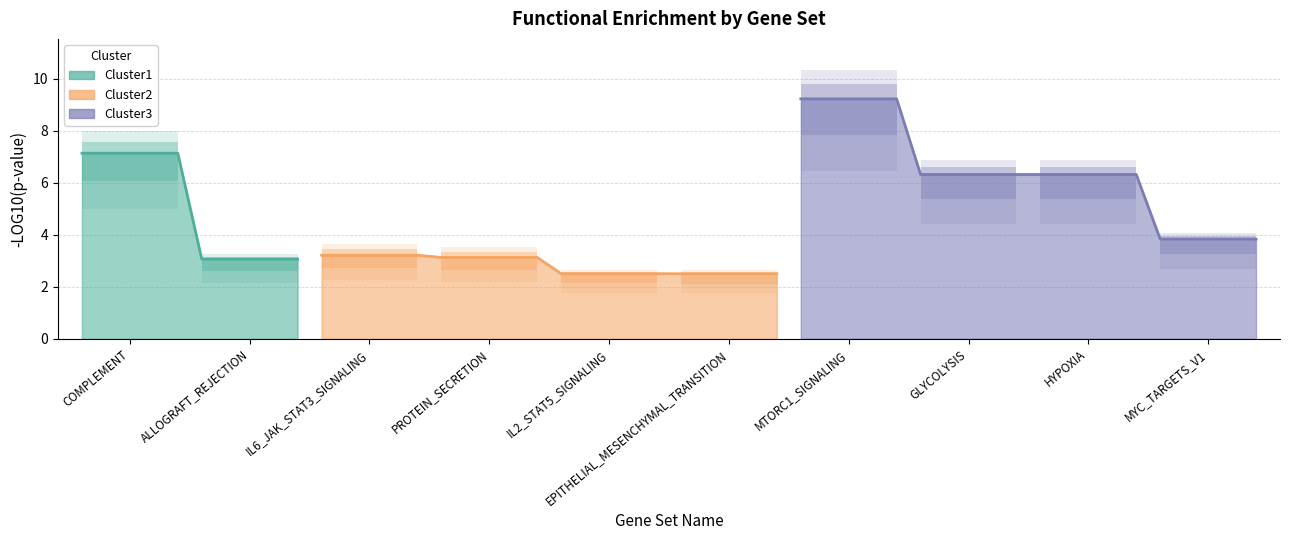

What is the label of the 2nd point from the right?

HYPOXIA